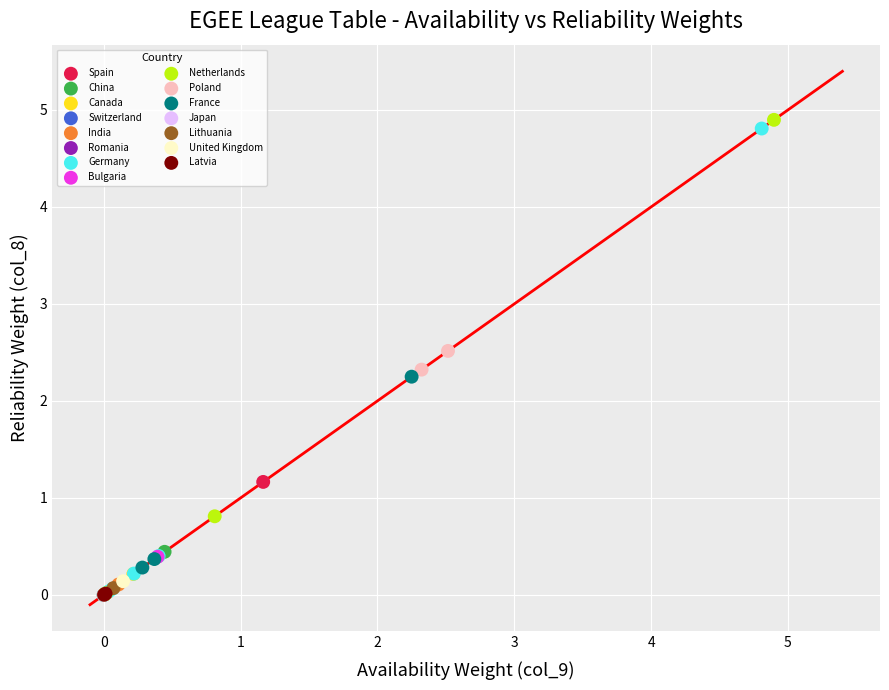

What are all the series names shown in the legend?

Bulgaria, Latvia, Lithuania, Poland, Spain, Germany, United Kingdom, Switzerland, Canada, Netherlands, Japan, Romania, India, China, France